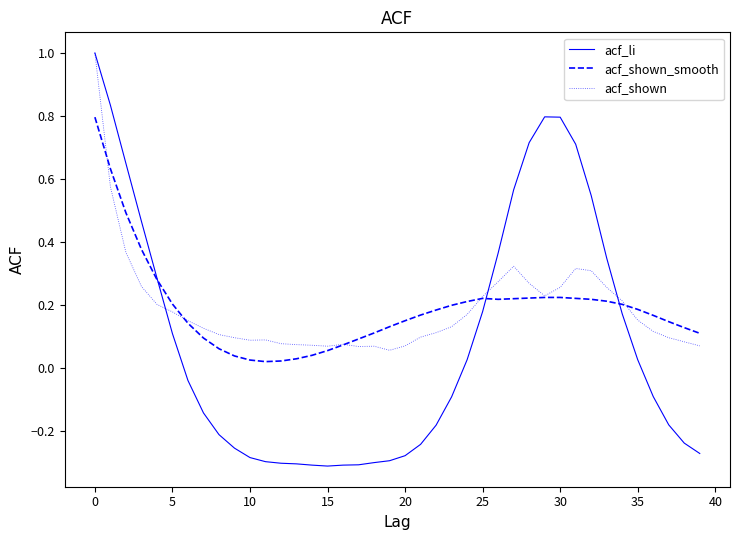

Which series has the largest range (max minus min)?

acf_li